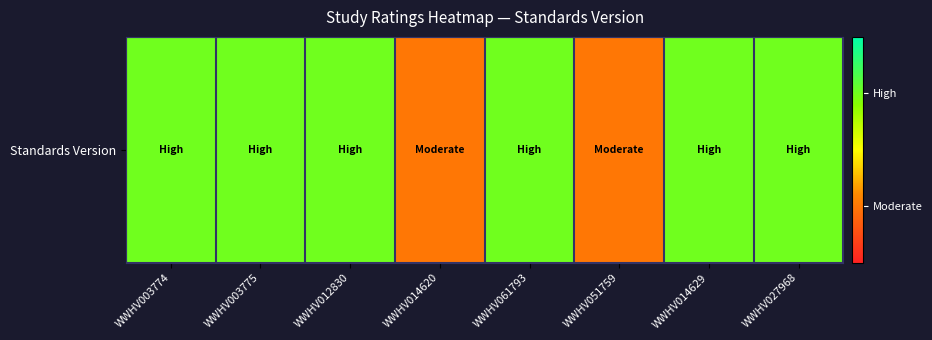

What is the greatest value displayed?

2